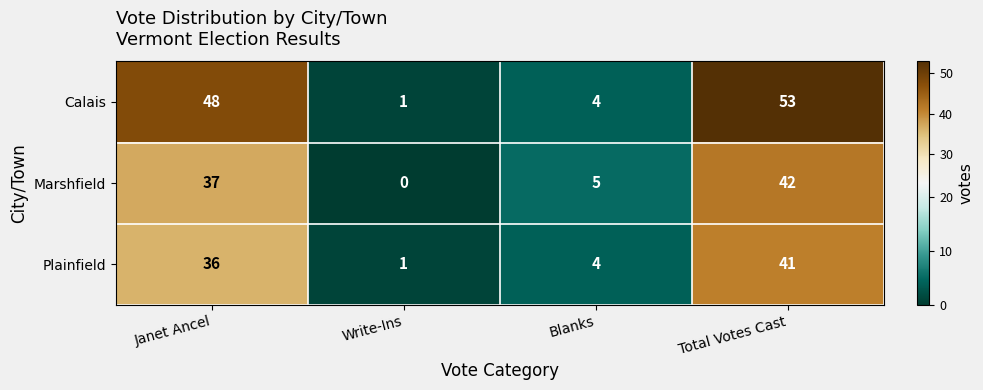

What value does the Calais series have at Janet Ancel?

48